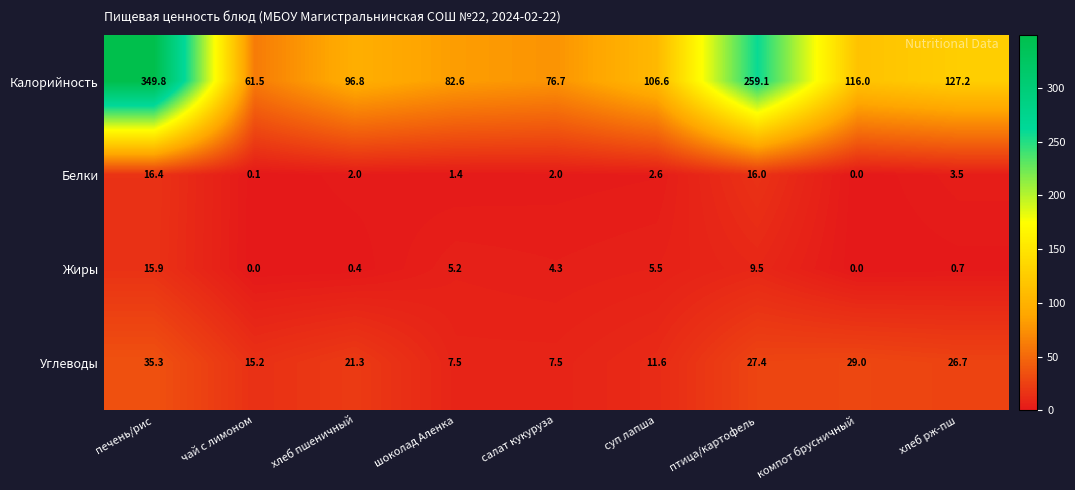

What is the approximate value of Белки at суп лапша?

2.6